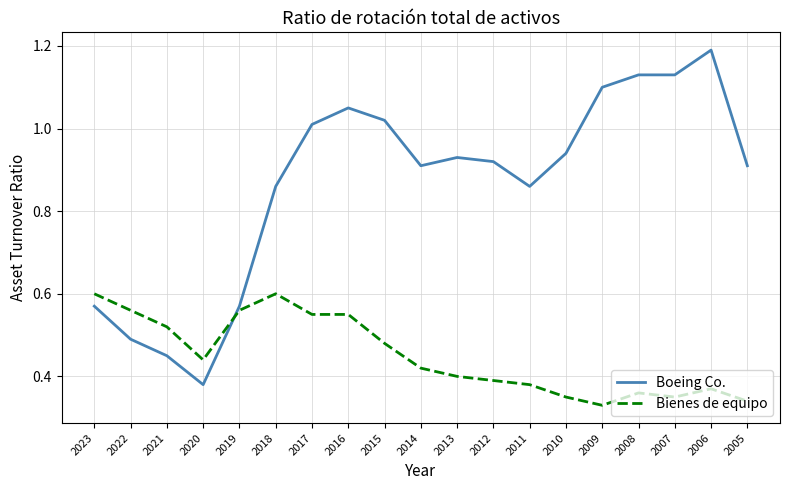

What is the difference between the Bienes de equipo values at 2020 and 2009?

0.1